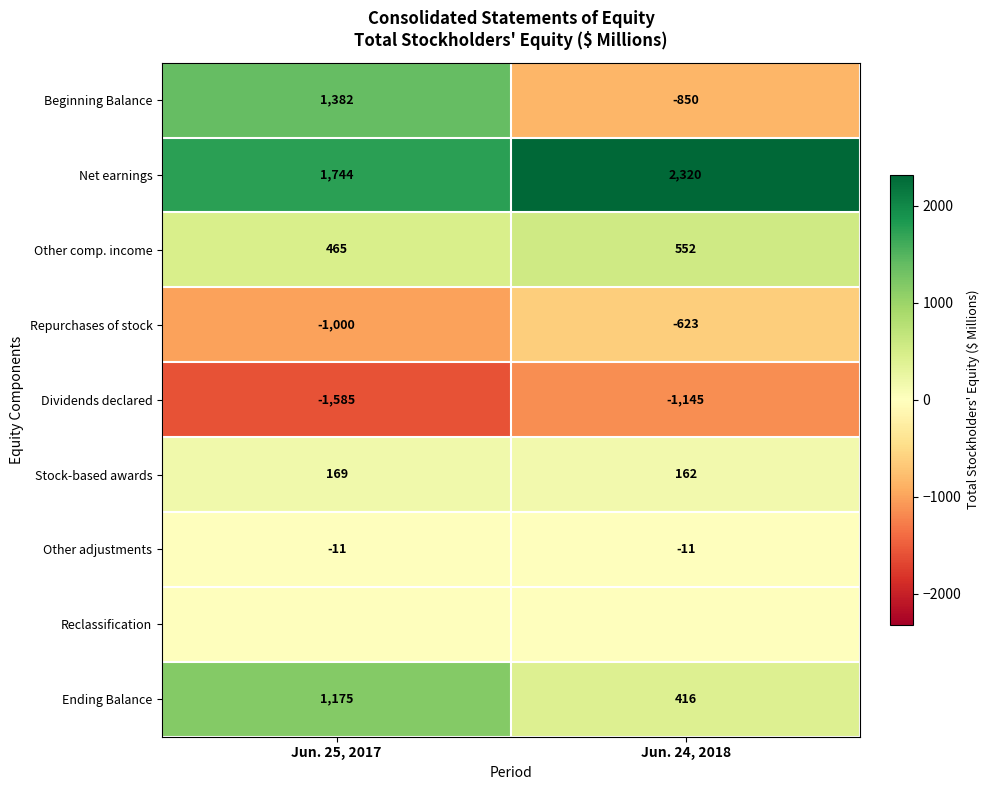

Is it true that Dividends declared equals -753 at Jun. 24, 2018?

False